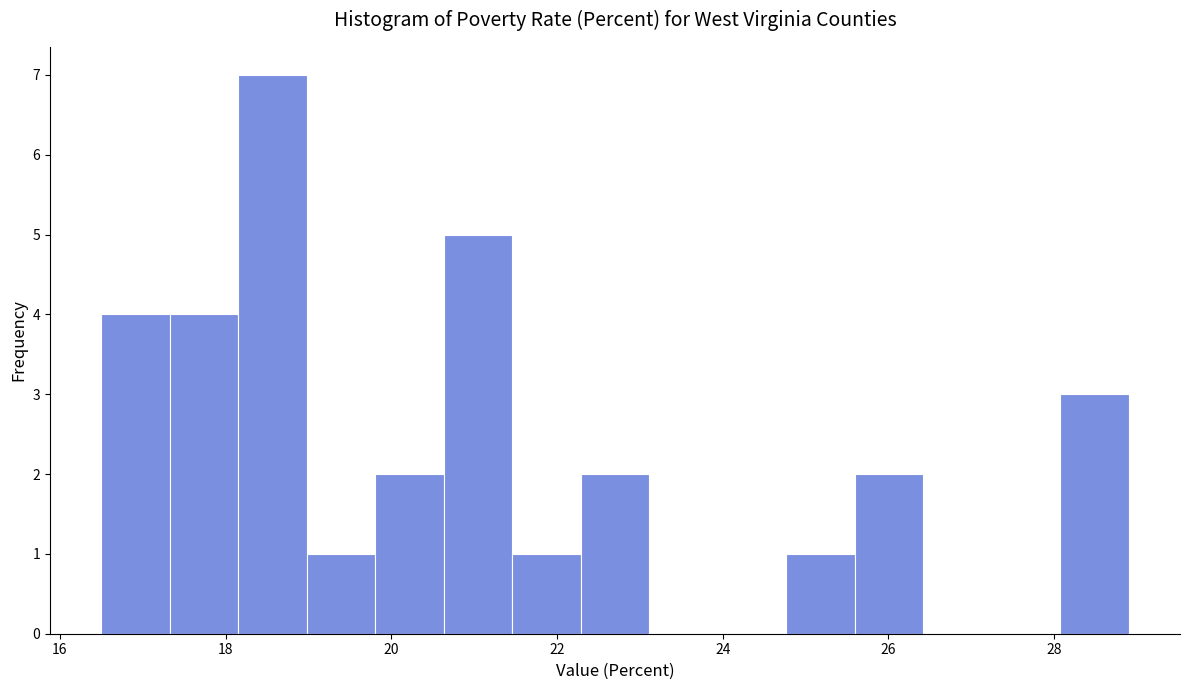

Reading left to right, transcribe this chart: for each bar, give the range it covers on the x-axis and its height. Neither the bar edges nor the heights are printed on the chart, so give them approximately, as read against the axes.

16.6 to 17.4: 4
17.4 to 18.2: 4
18.2 to 19.0: 7
19.0 to 19.8: 1
19.8 to 20.6: 2
20.6 to 21.4: 5
21.4 to 22.2: 1
22.2 to 23.2: 2
23.2 to 24.0: 0
24.0 to 24.8: 0
24.8 to 25.6: 1
25.6 to 26.4: 2
26.4 to 27.2: 0
27.2 to 28.0: 0
28.0 to 29.0: 3